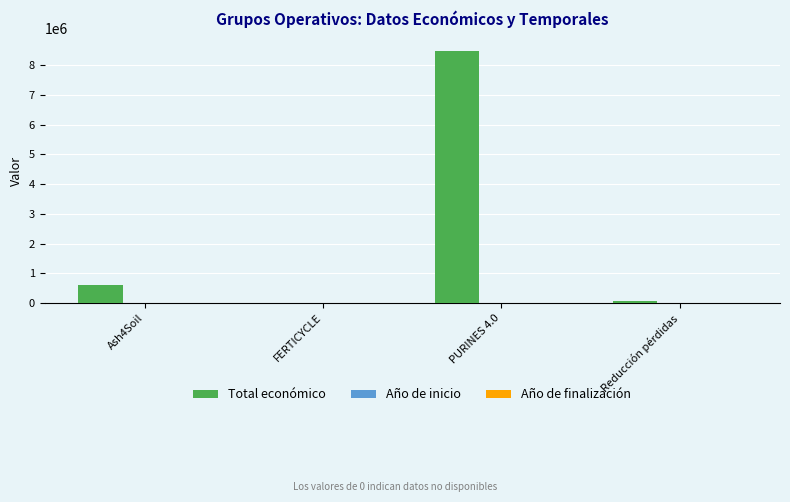

Which series has the largest total across all categories?

Total económico